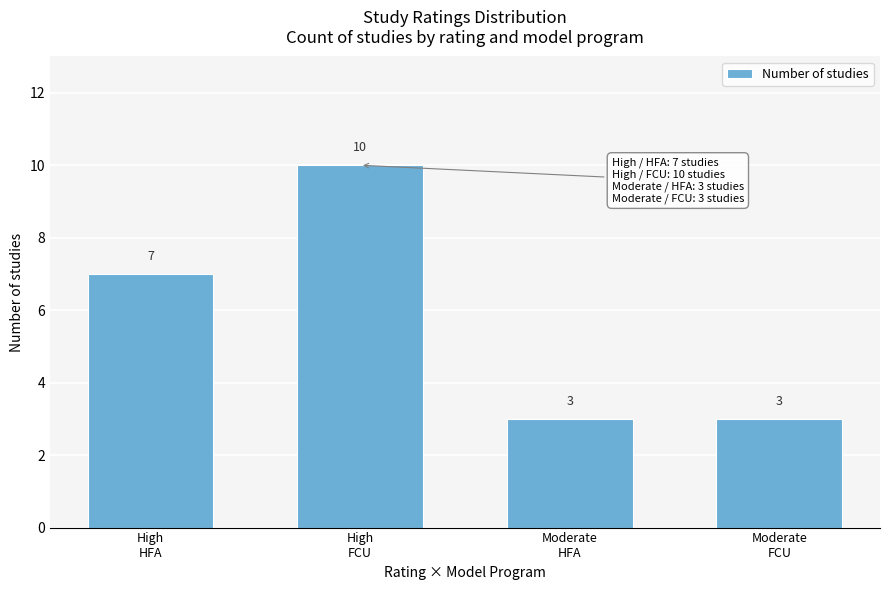

Reading left to right, extract all data points from this chart.

7	10	3	3